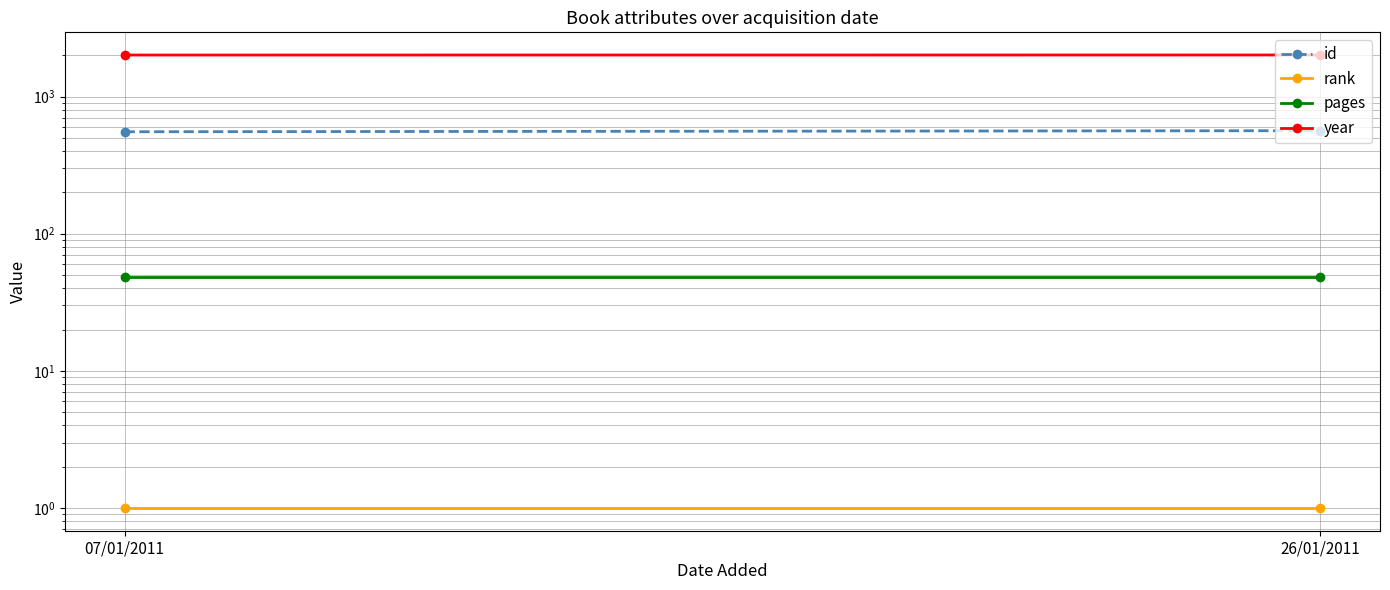

At which category is the sum across all series the highest?

26/01/2011